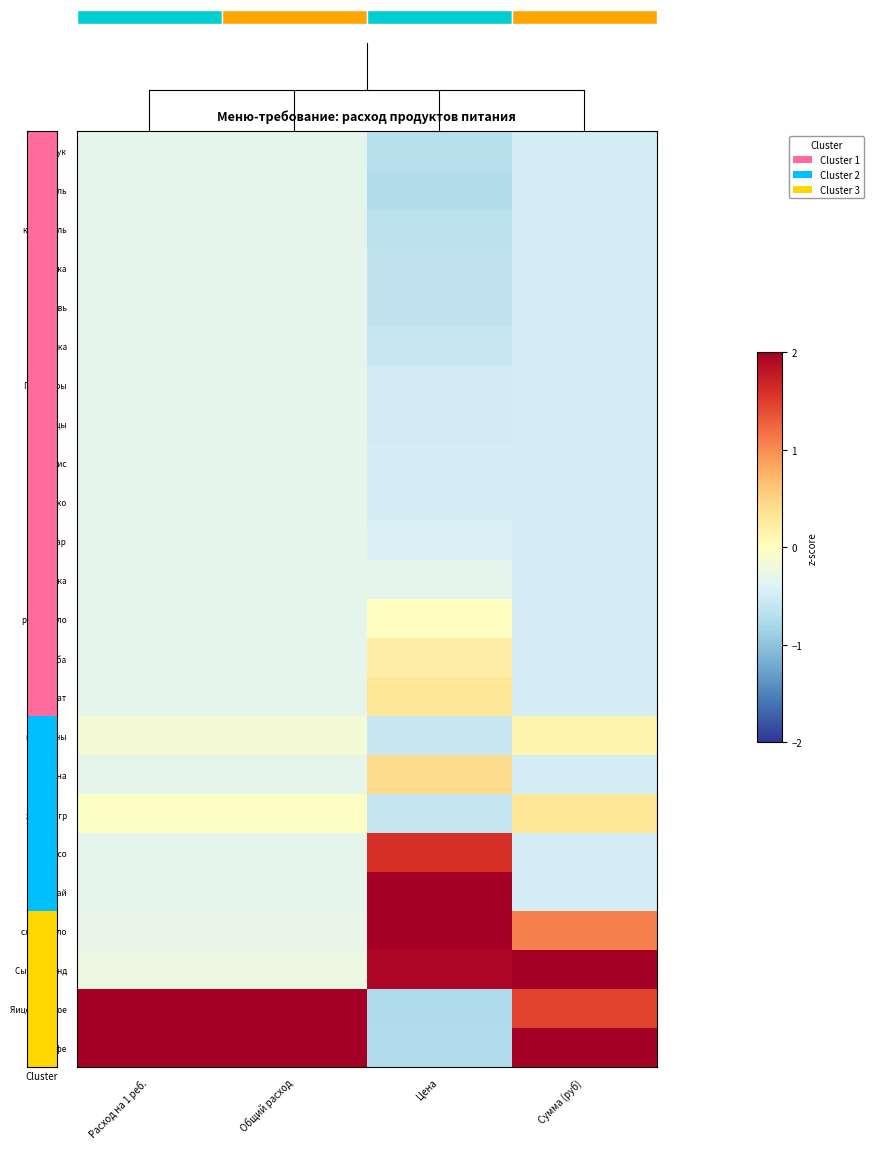

What is the approximate value of мясо at Расход на 1 реб.?

-0.3